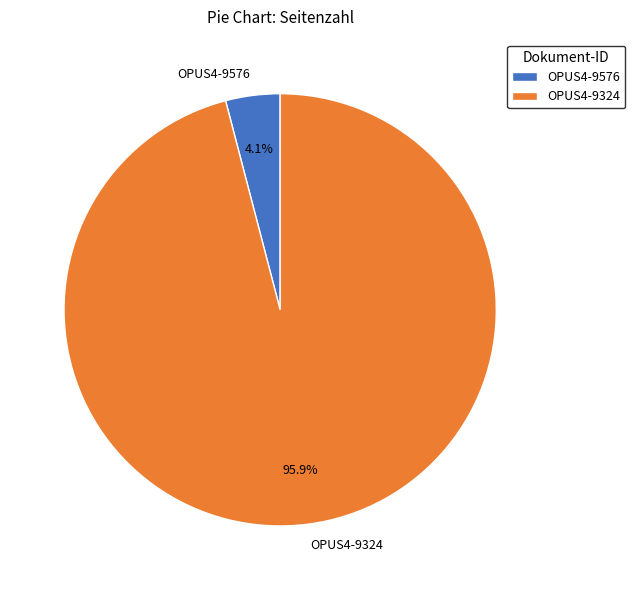

True or false: OPUS4-9576 accounts for 11% of the total.

False